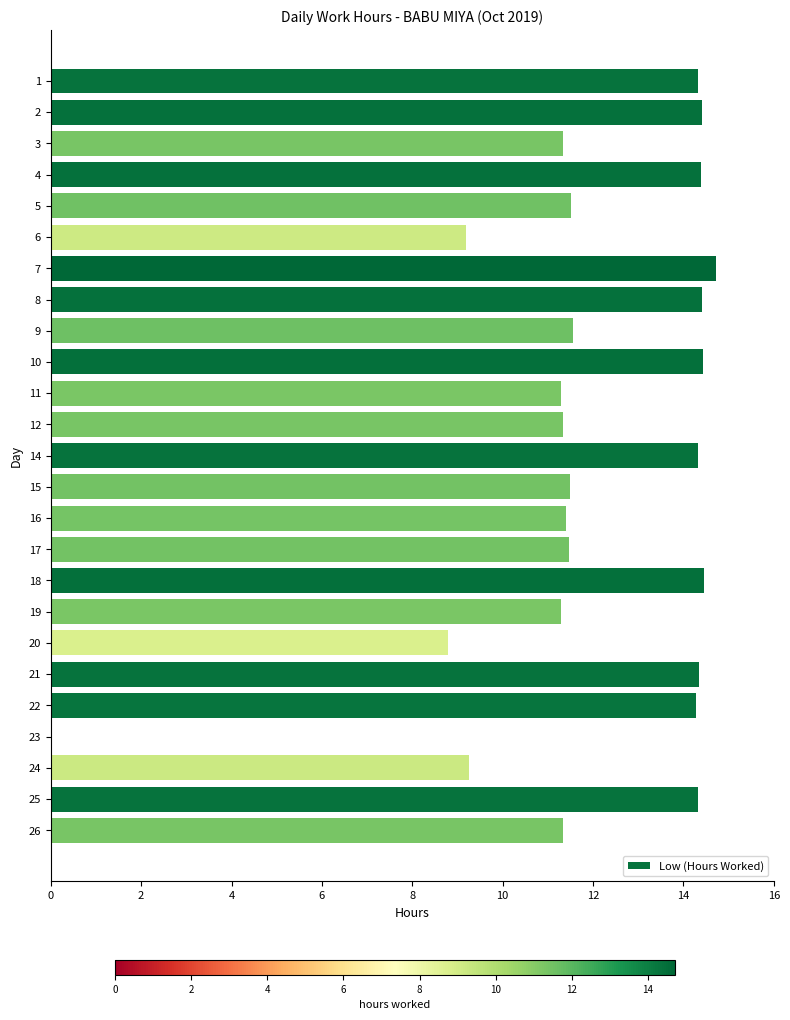

What is the sum of the values at 24 and 14?

23.6